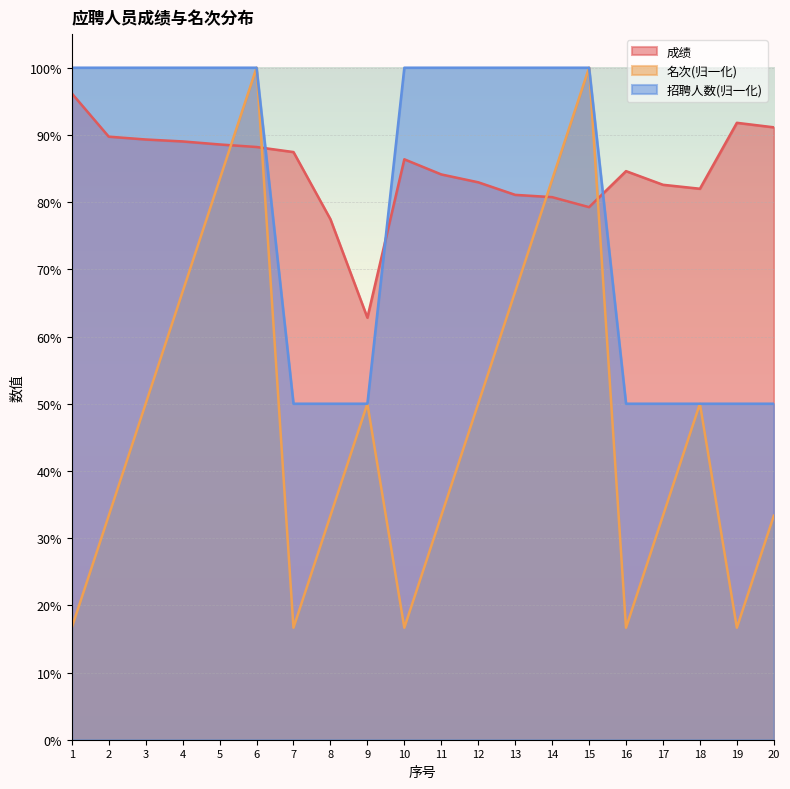

True or false: 成绩 has more than 1 points higher than both neighbors.

True